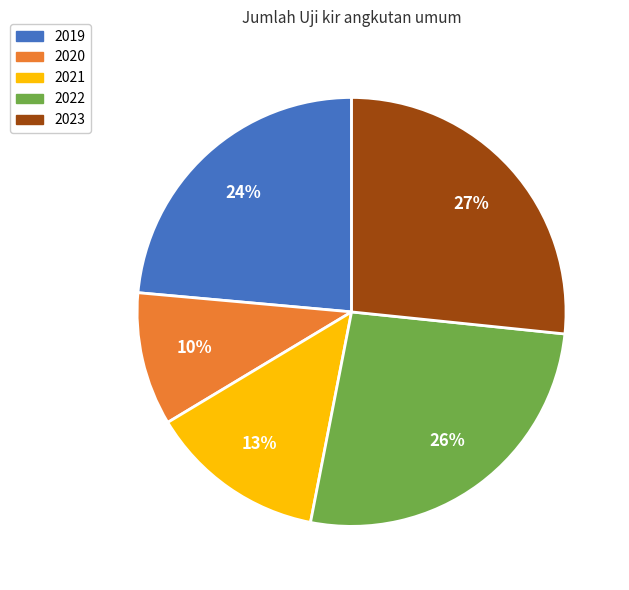

To the nearest percent, what is the difference between the largest and smallest slice percentages?

17%